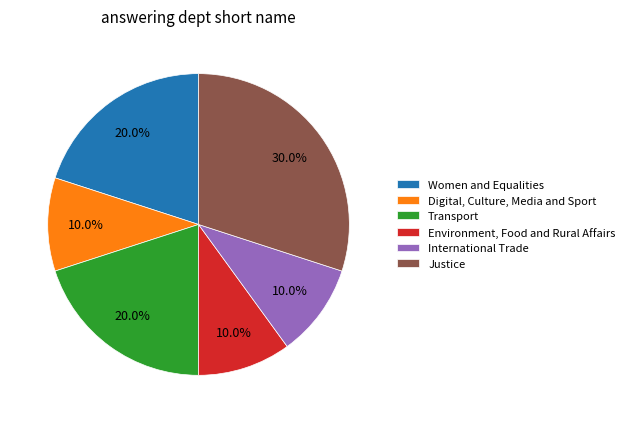

Is Transport the majority of the pie?

No